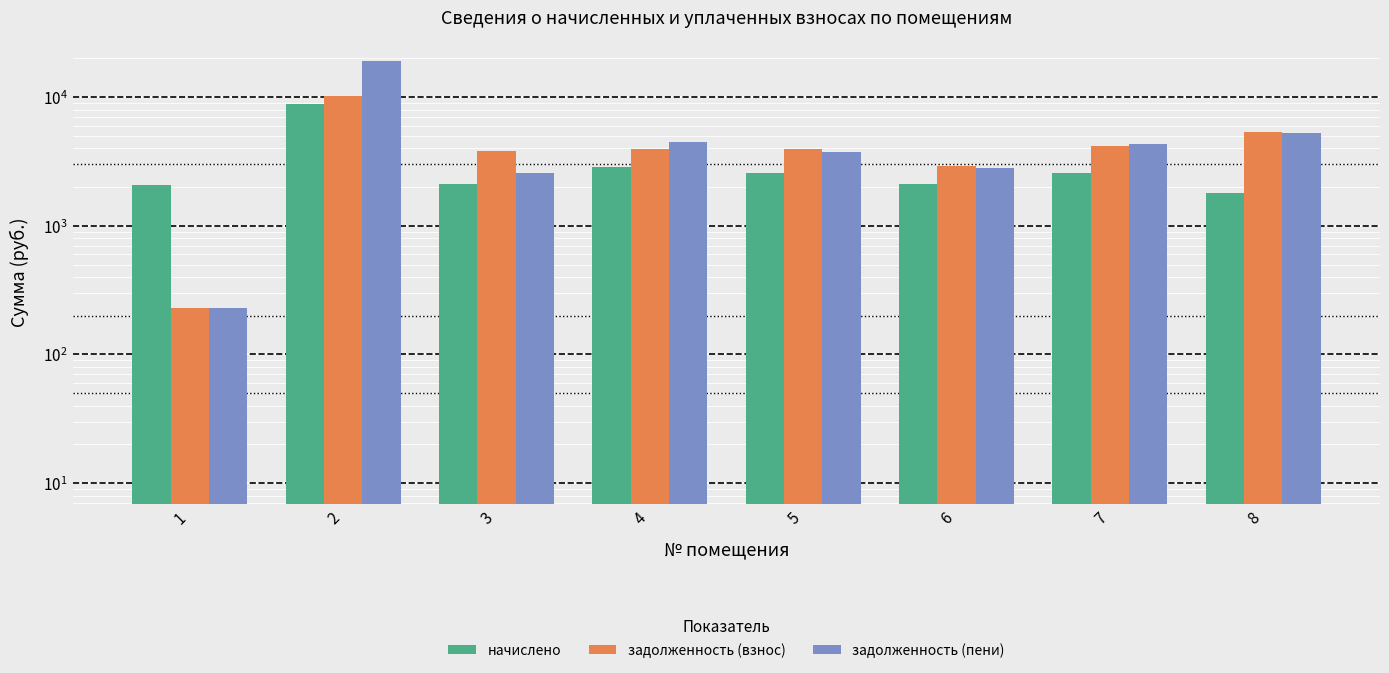

What is the sum of the задолженность (пени) values at 1 and 8?

5459.1